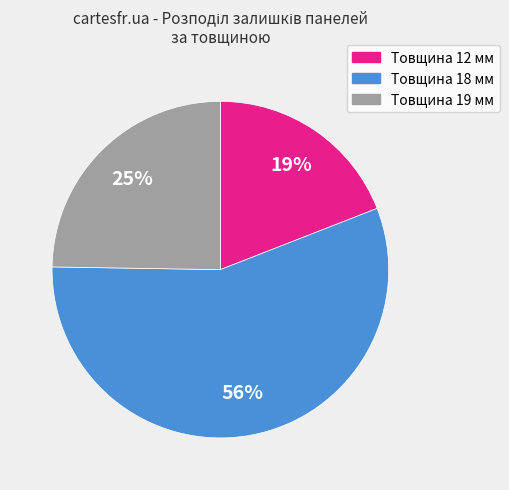

Is there any slice that represents more than half of the pie?

Yes